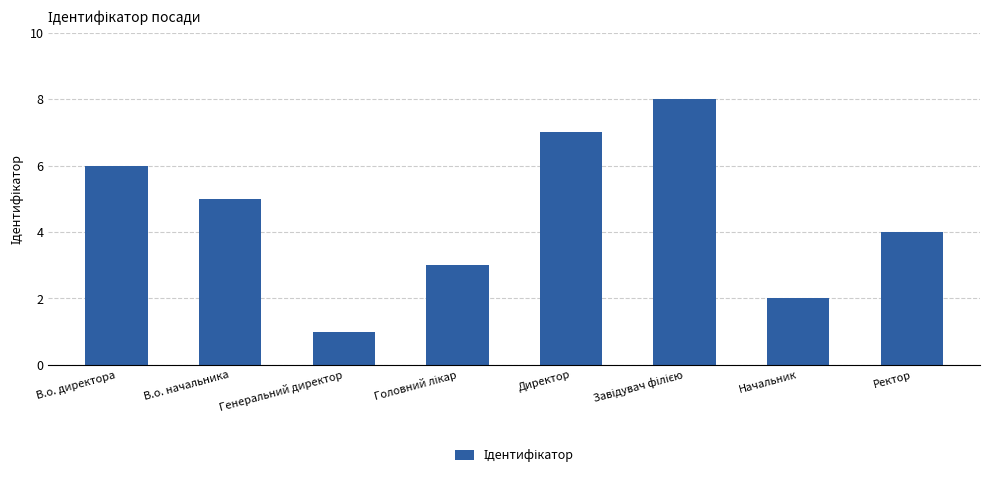

What is the difference between the maximum and minimum values?

7